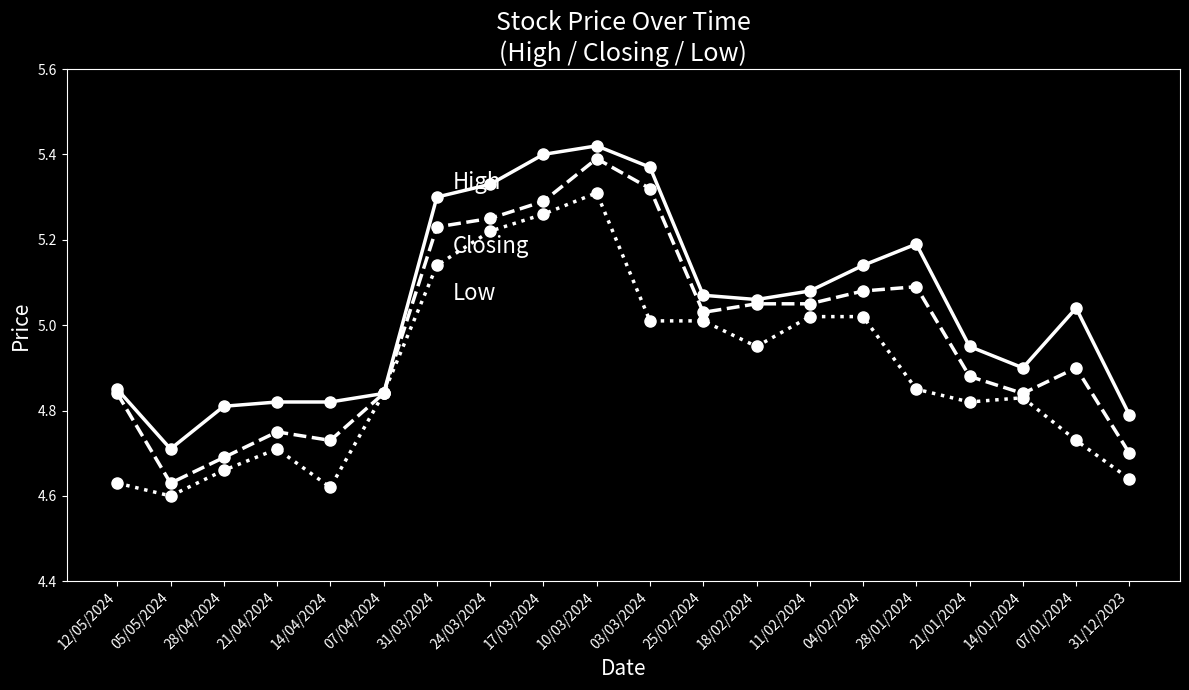

At which category is the sum across all series the highest?

10/03/2024